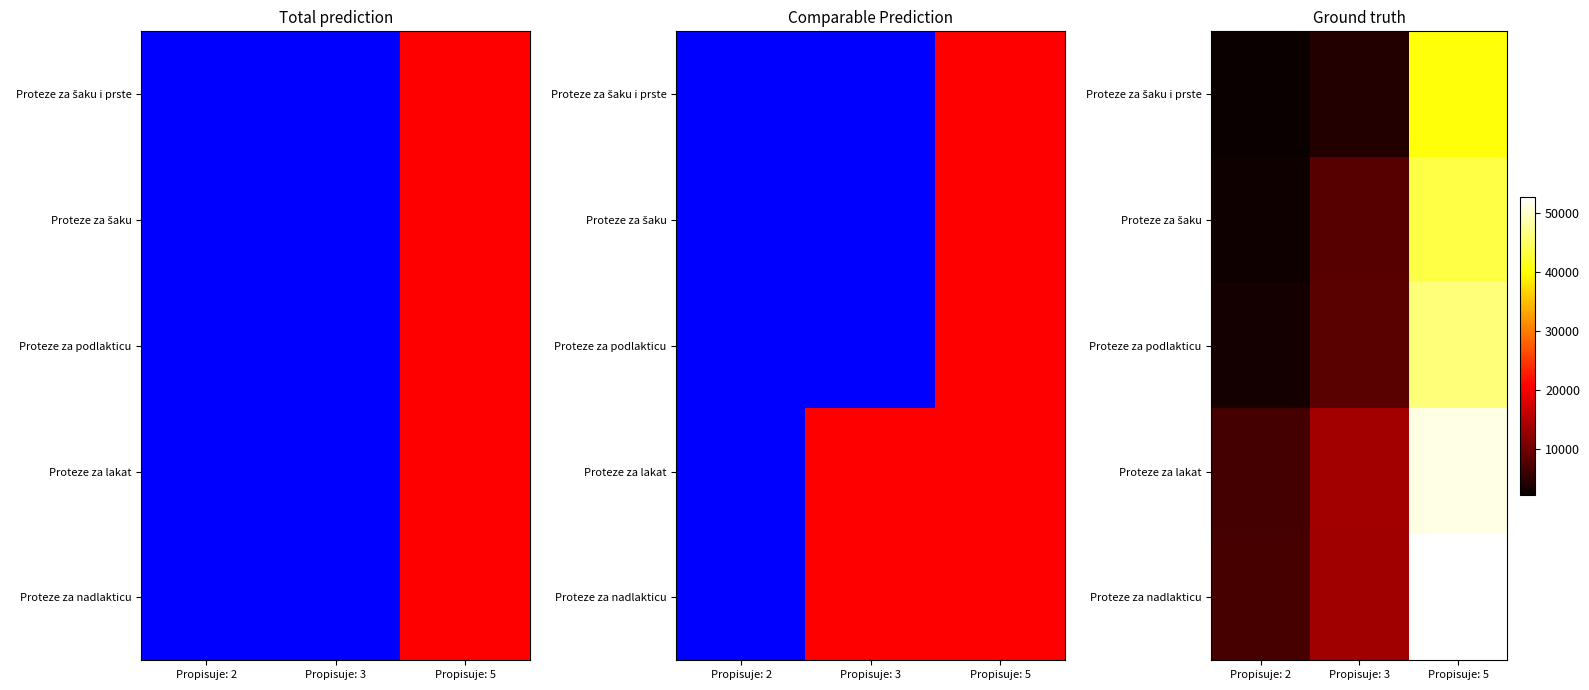

Which category has the lowest value across all series?

Propisuje: 2